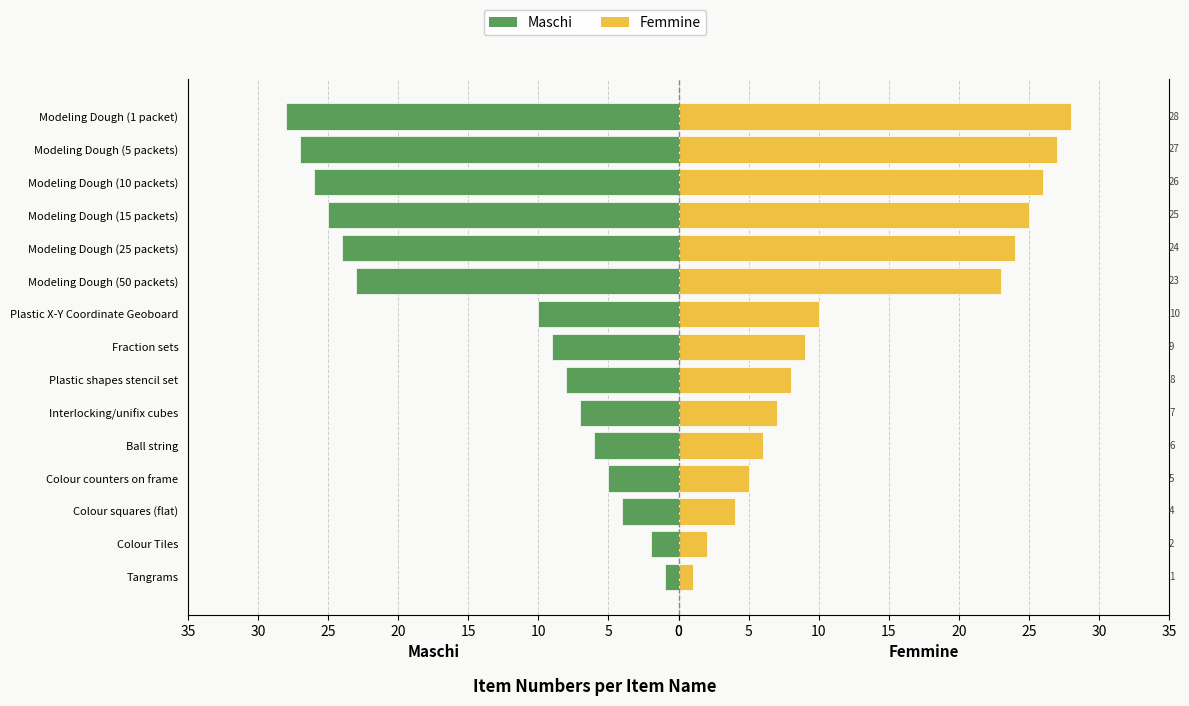

What is the difference between the Maschi values at Modeling Dough (5 packets) and Modeling Dough (50 packets)?

4